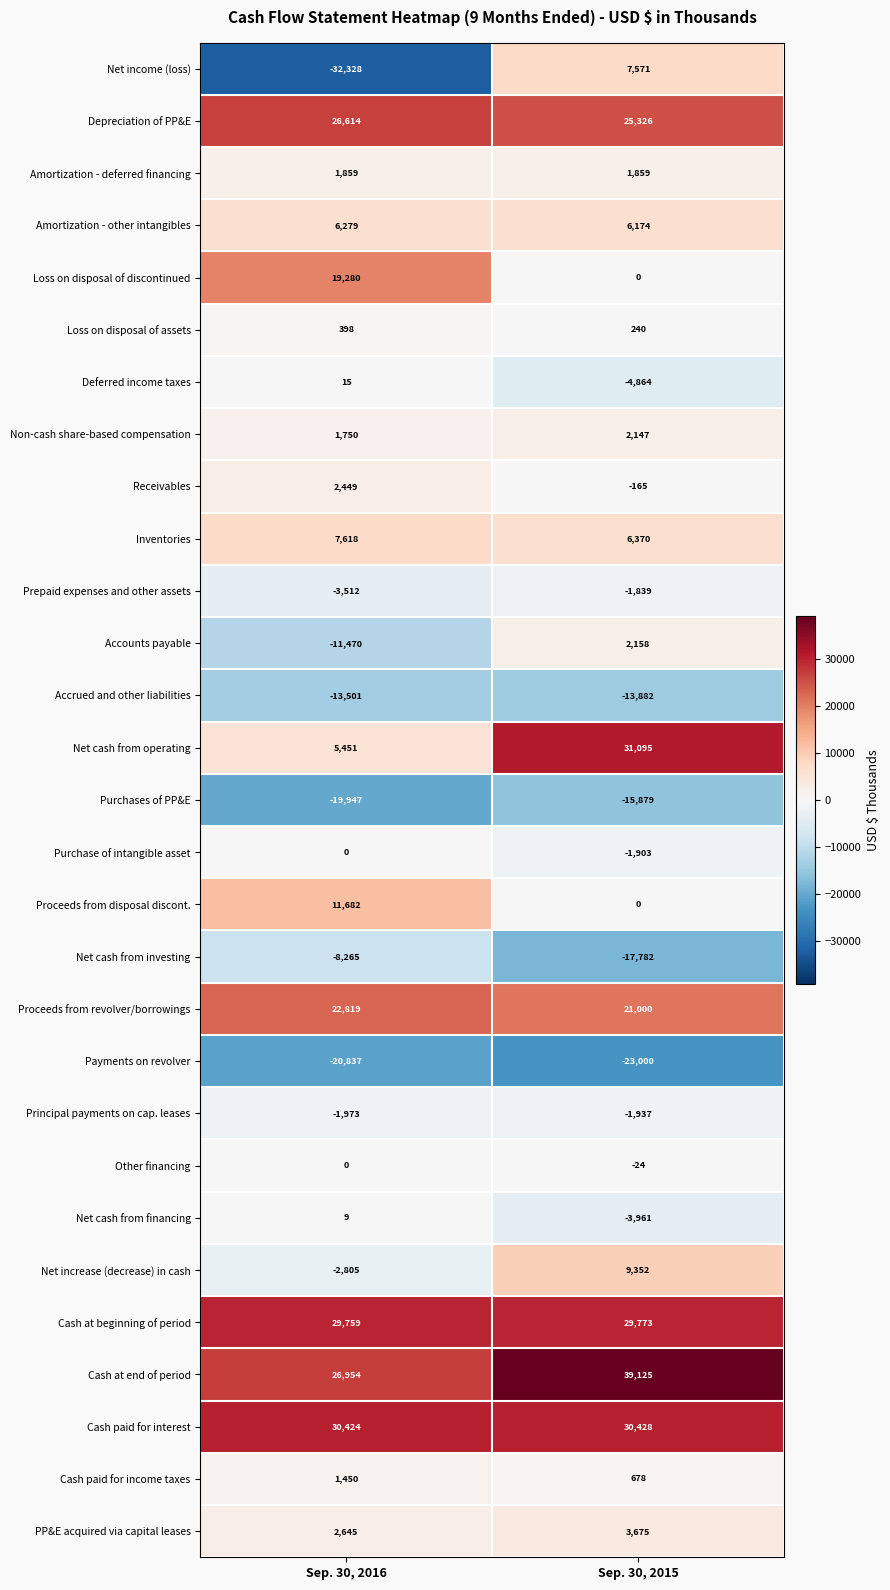

How many categories are shown in the chart?

2